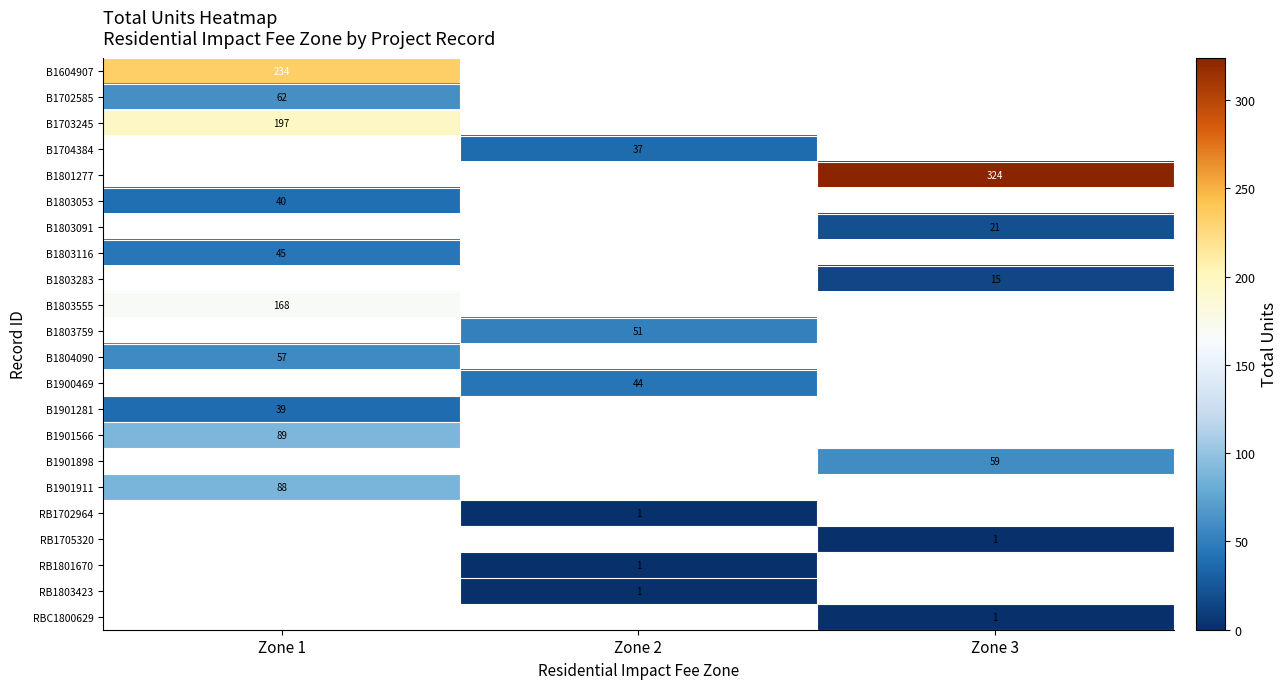

The value of B1704384 at Zone 2 is 19. True or false?

False